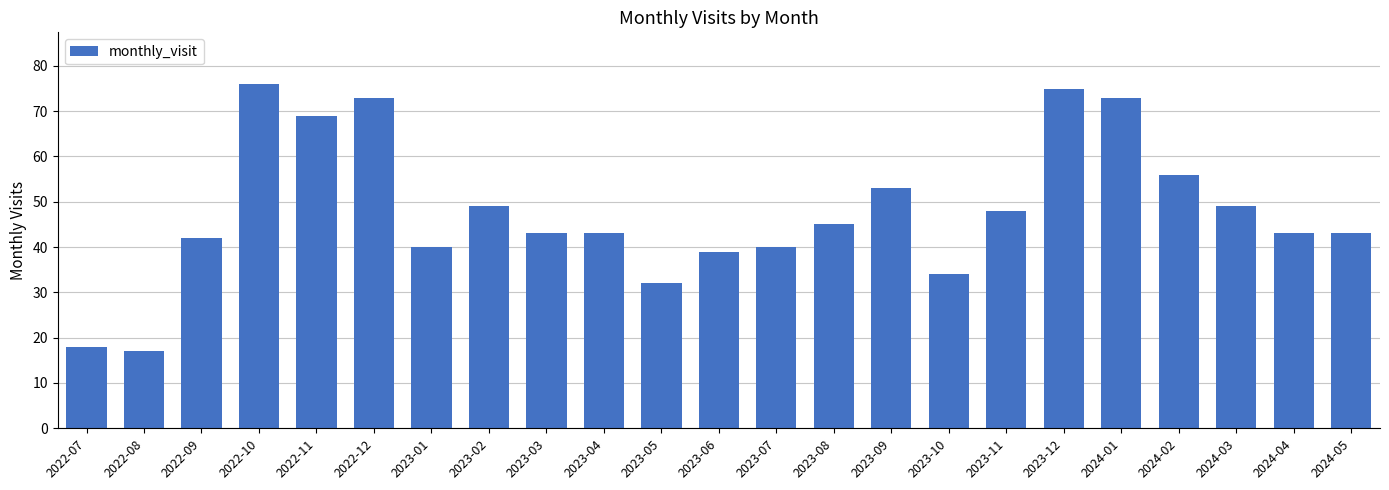

What is the greatest value displayed?

76